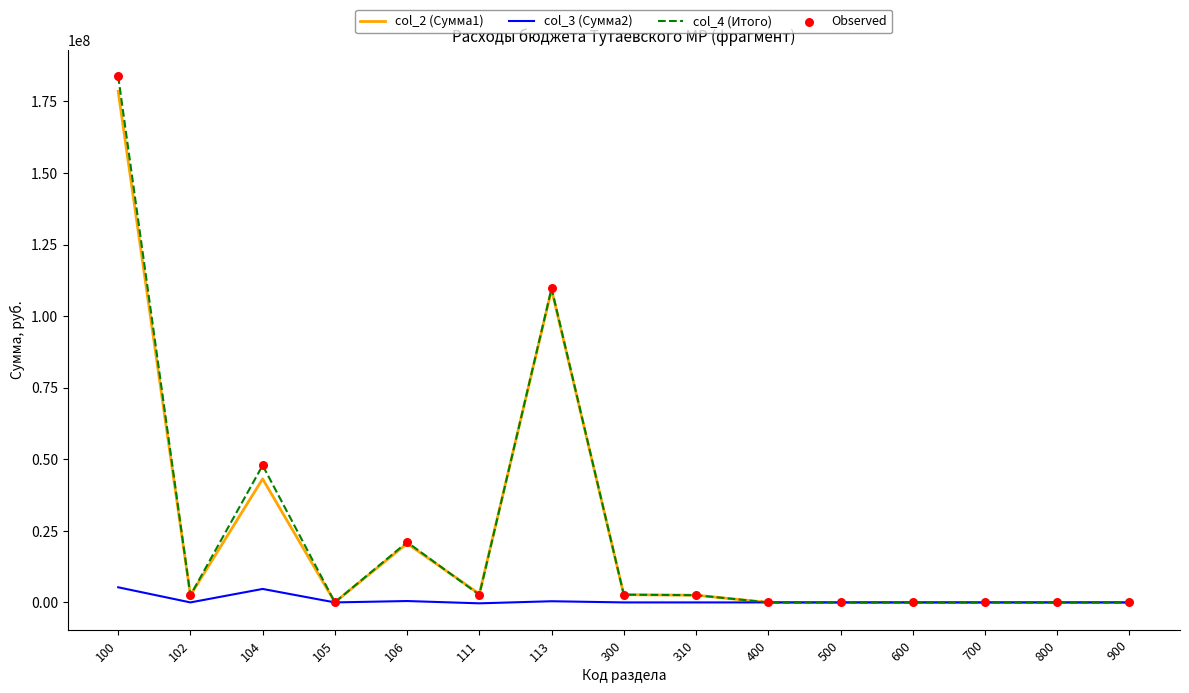

Is the value of col_3 (Сумма2) at 104 greater than the value of col_4 (Итого) at 700?

Yes